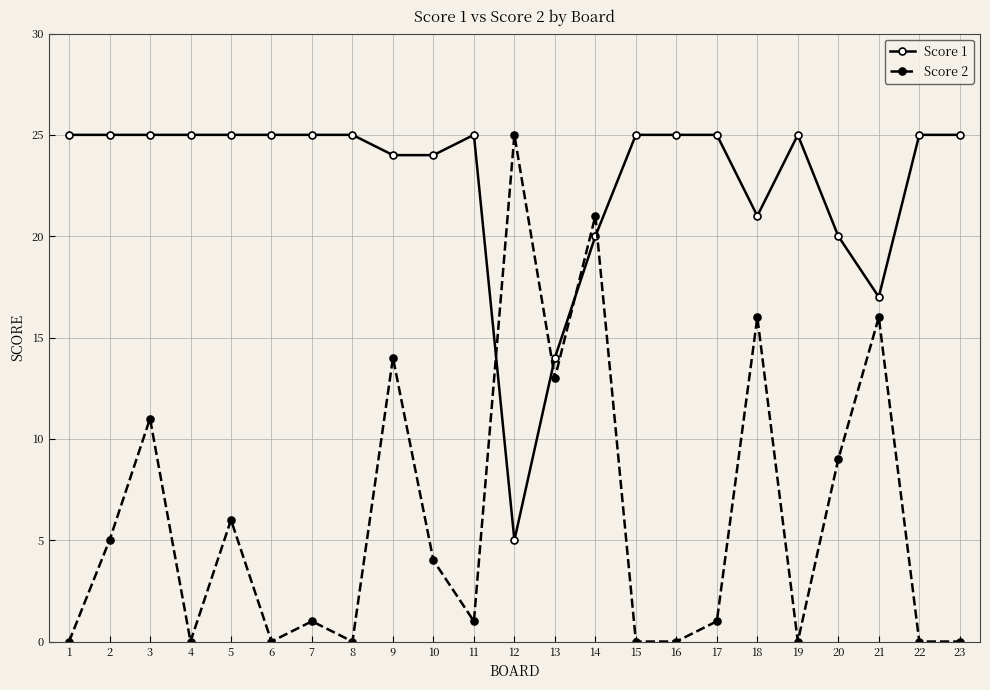

How many times do Score 2 and Score 1 cross each other?

4